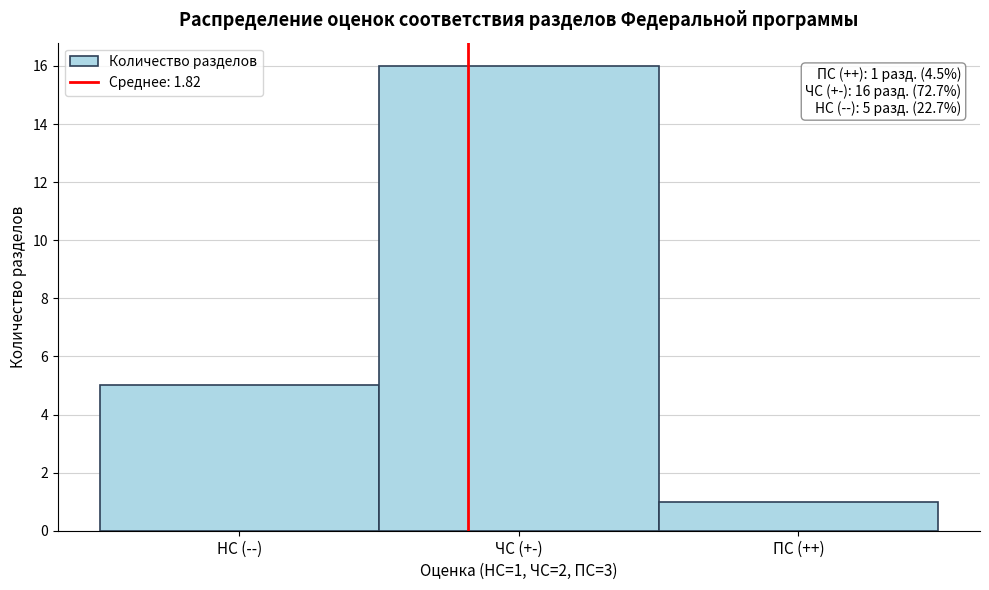

Reading left to right, transcribe all the data shown in this chart.

НС (--)=5	ЧС (+-)=16	ПС (++)=1